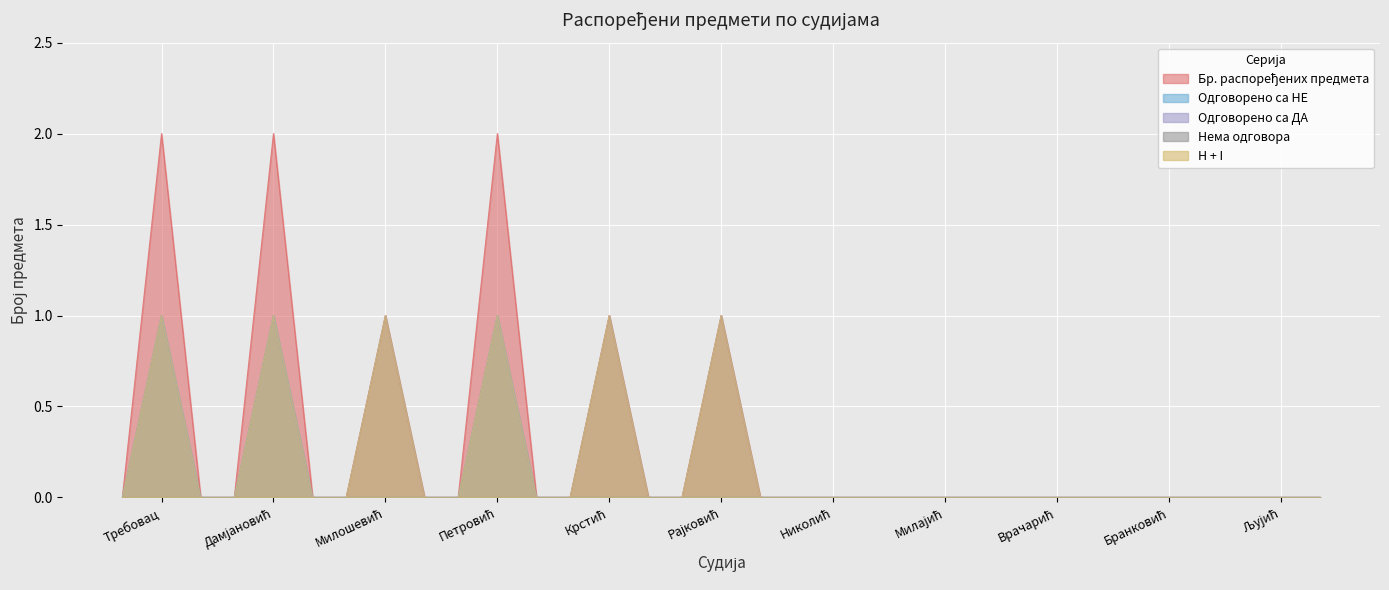

True or false: Одговорено са НЕ has a value of 1 at Милошевић.

False